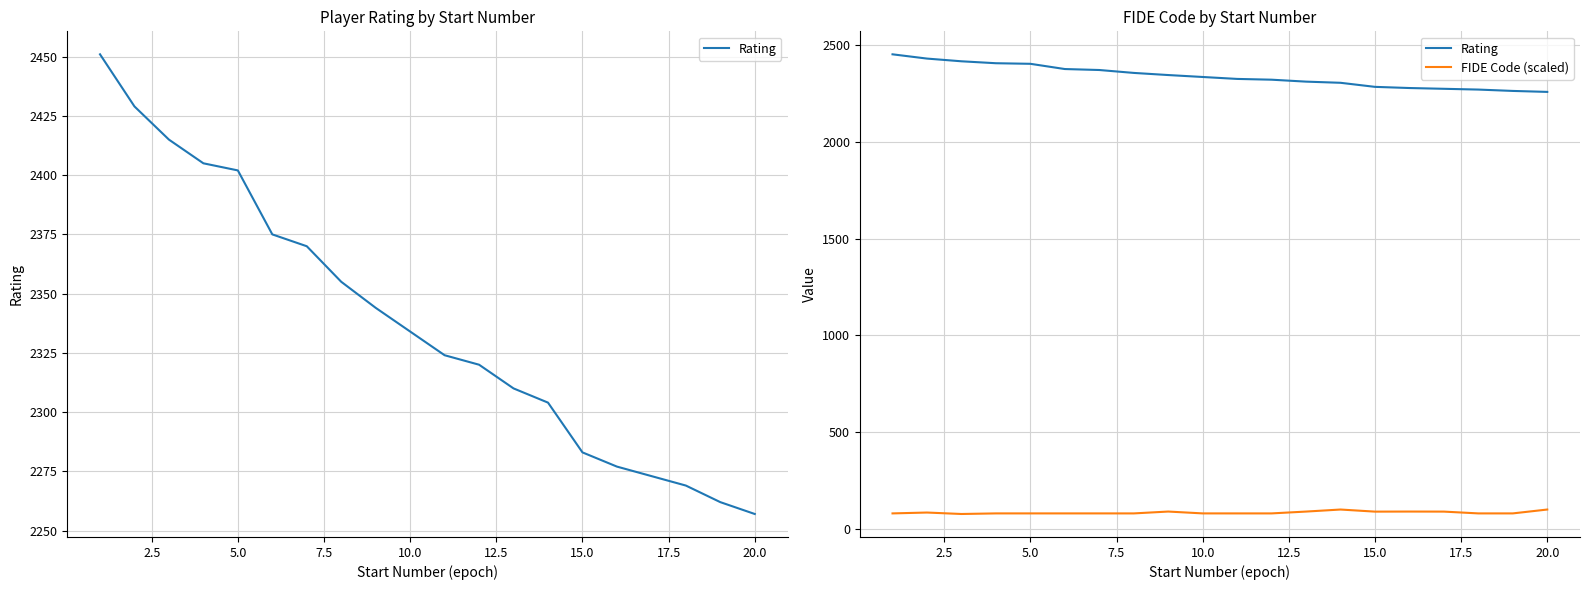

What is the lowest value of the FIDE Code (scaled) series?

78.1